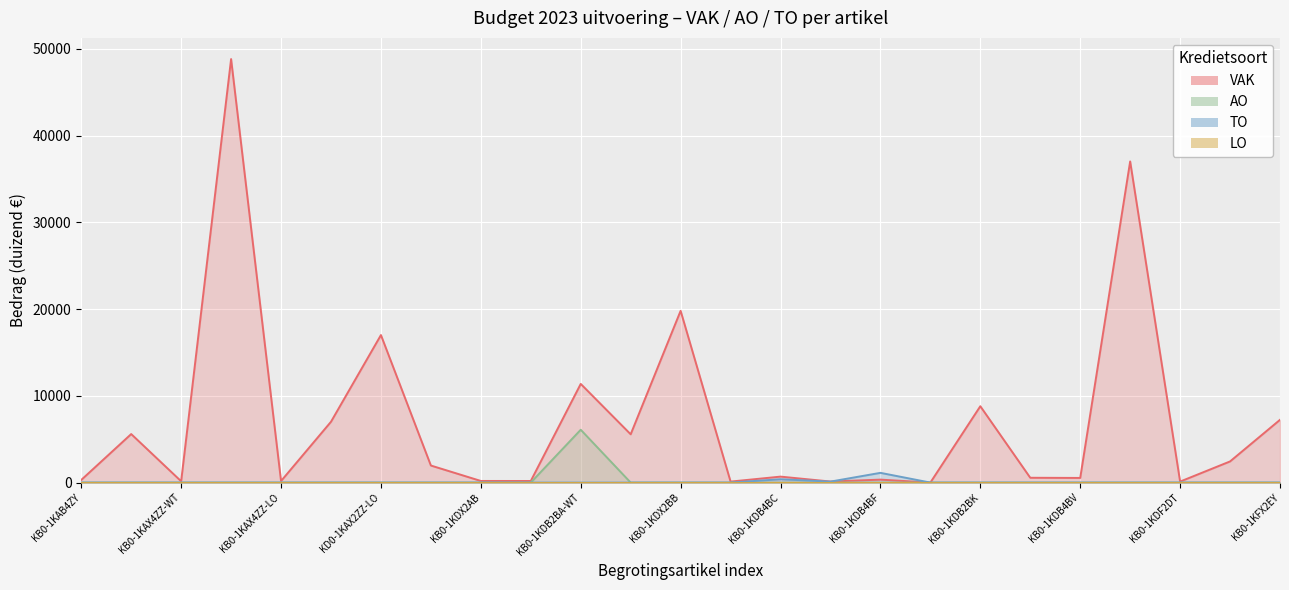

Which series has the largest total across all categories?

VAK